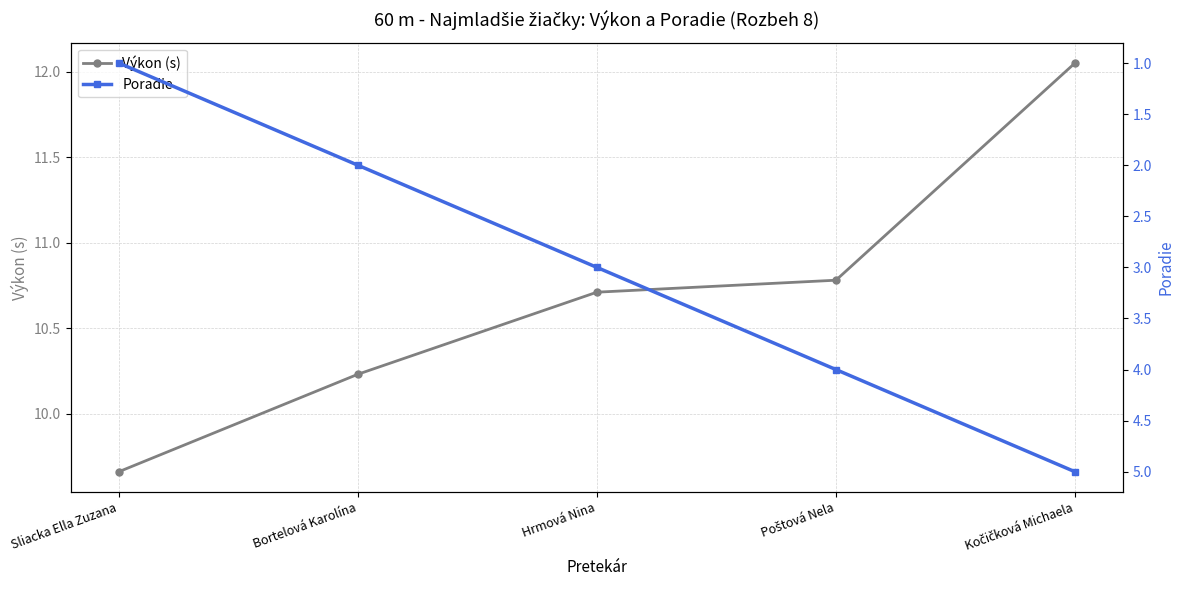

True or false: Výkon (s) and Poradie cross at least once.

False